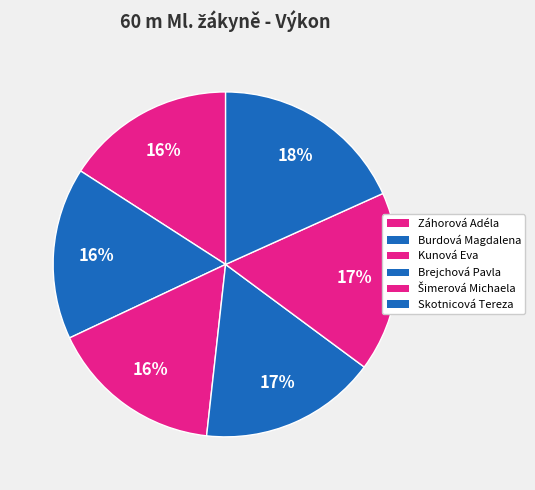

To the nearest percent, what is the difference between the largest and smallest slice percentages?

2%